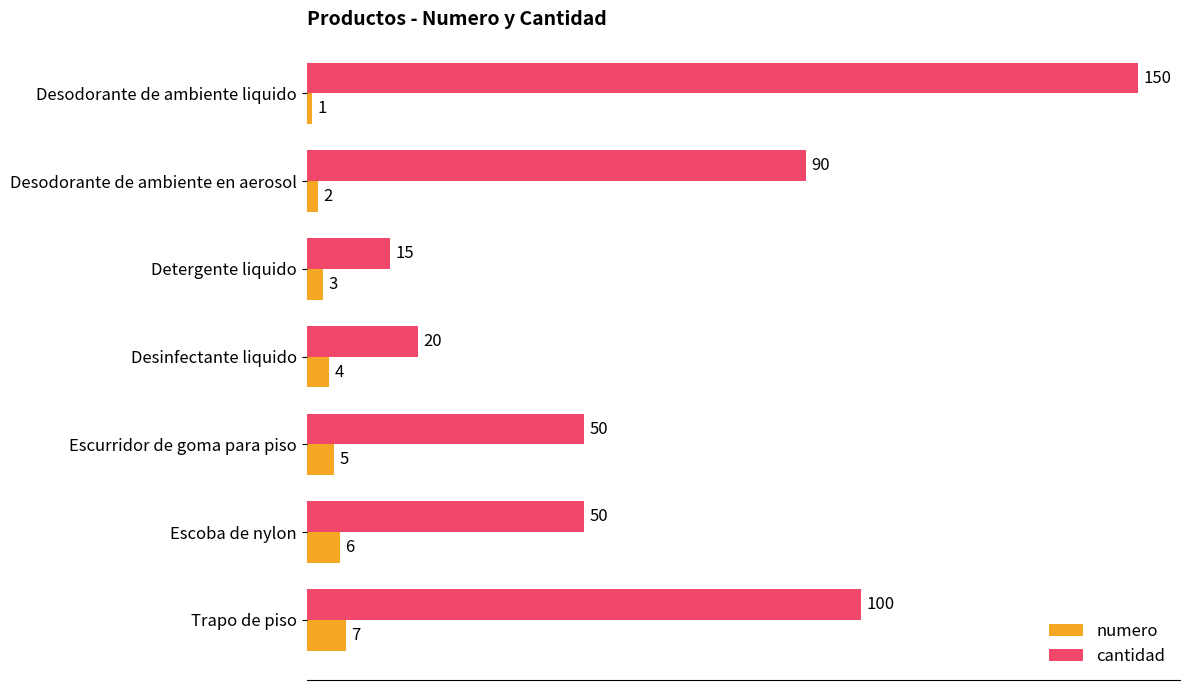

What is the sum of all cantidad values?

475